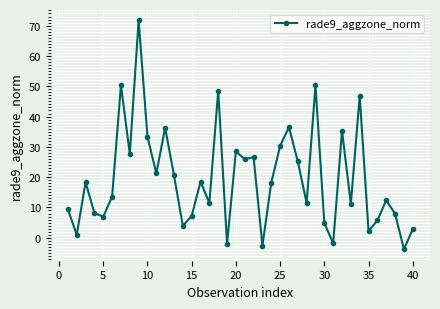

True or false: there are more than 1 points higher than both neighbors.

True